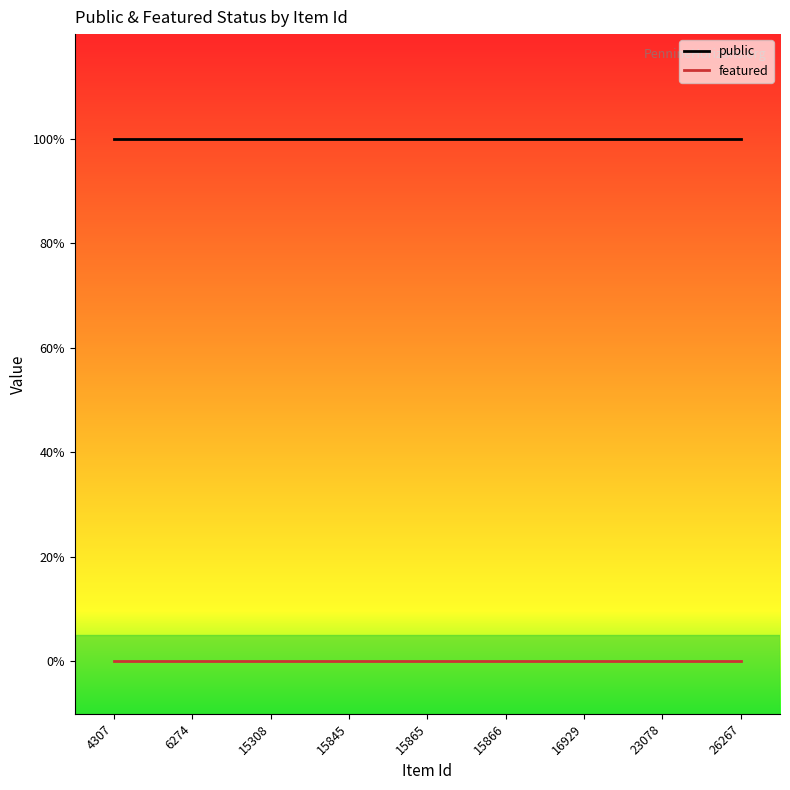

What are all the series names shown in the legend?

public, featured